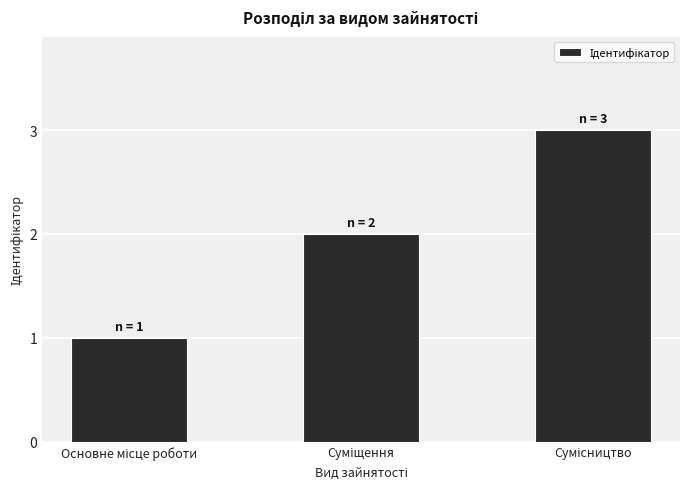

What is the value of the 1st bar from the left?

1